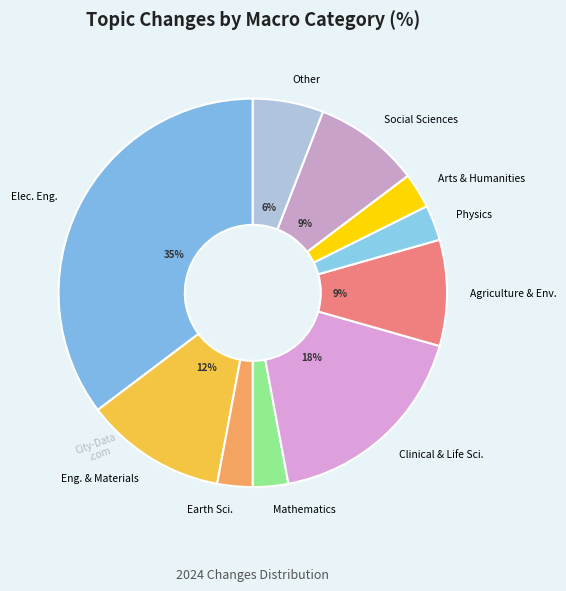

Is there any slice that represents more than half of the pie?

No